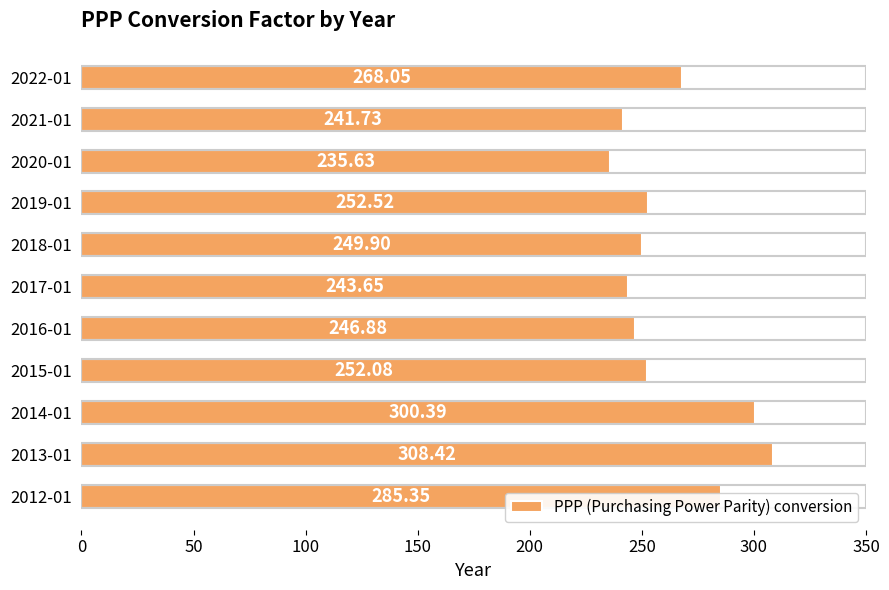

What is the minimum value shown in the chart?

235.6